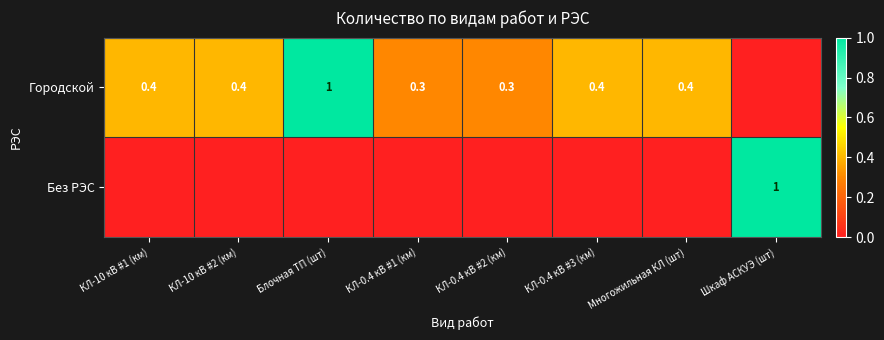

Is it true that Городской equals 0.1 at КЛ-0.4 кВ #2 (км)?

False